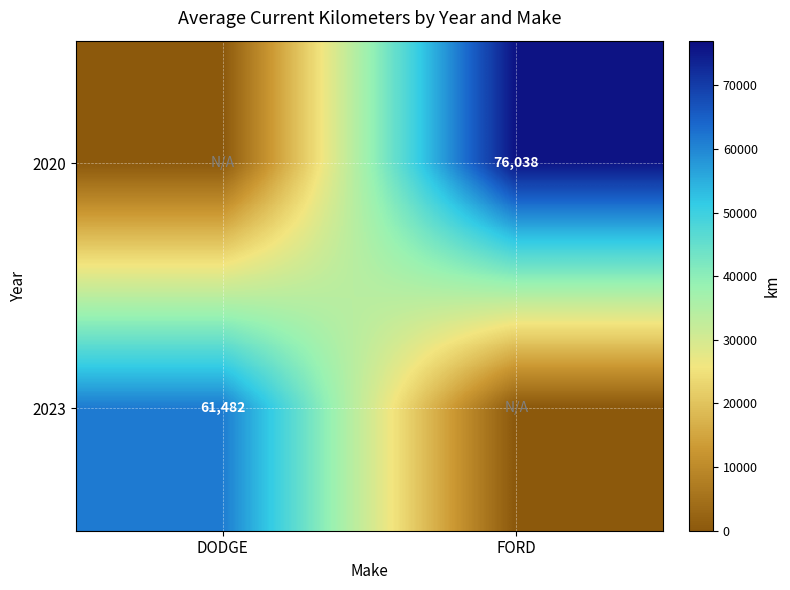

Is the value of 2023 at DODGE greater than the value of 2020 at FORD?

No